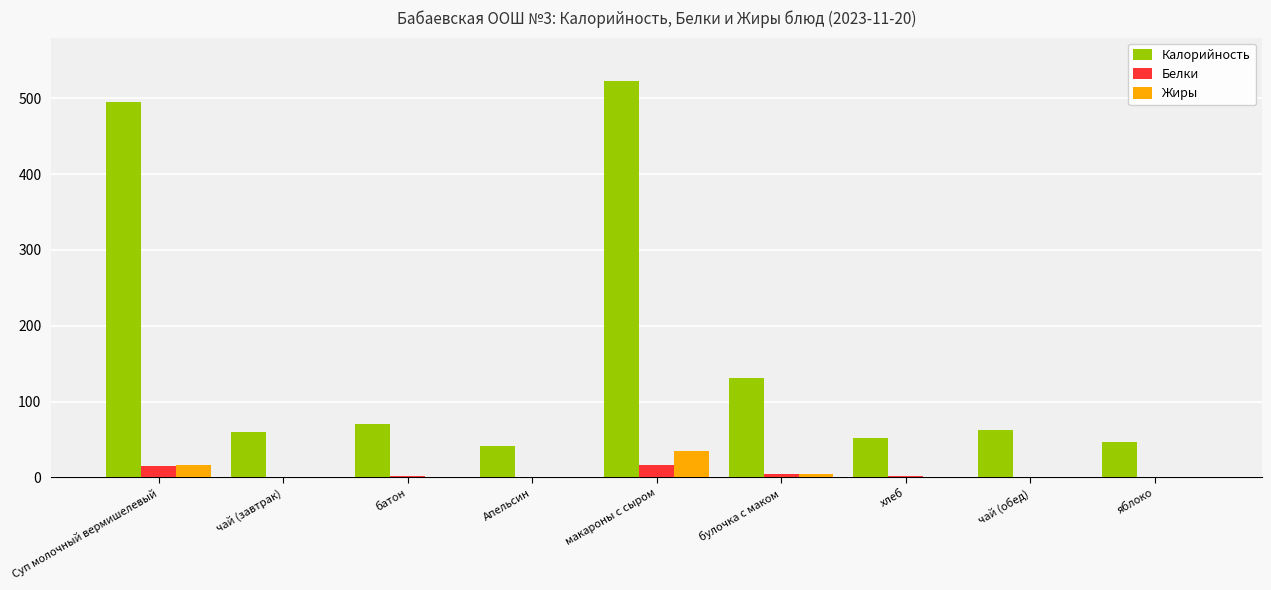

Is the value of Белки at Апельсин greater than the value of Калорийность at яблоко?

No